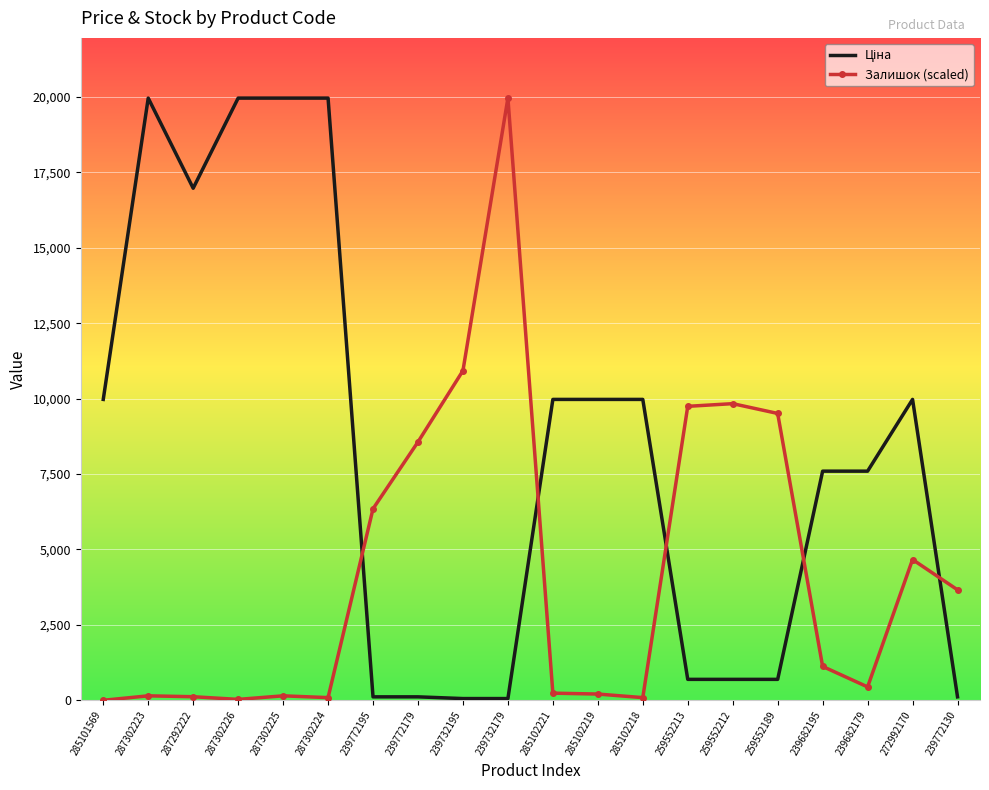

What is the difference between the highest and lowest values at 259552213?

9052.1